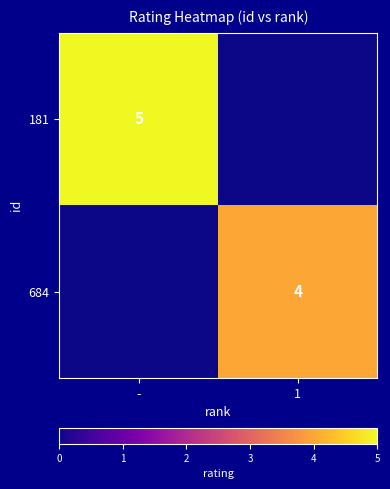

The 684 series shows 7 at 1. True or false?

False